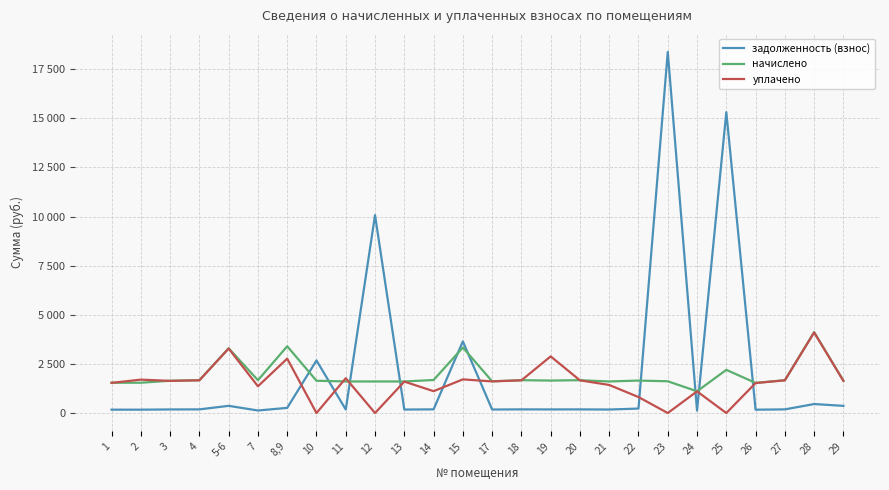

Rank the categories by уплачено value from lowest to highest.

10, 12, 23, 25, 22, 24, 14, 7, 21, 26, 1, 13, 17, 3, 29, 4, 18, 20, 27, 2, 15, 11, 8,9, 19, 5-6, 28